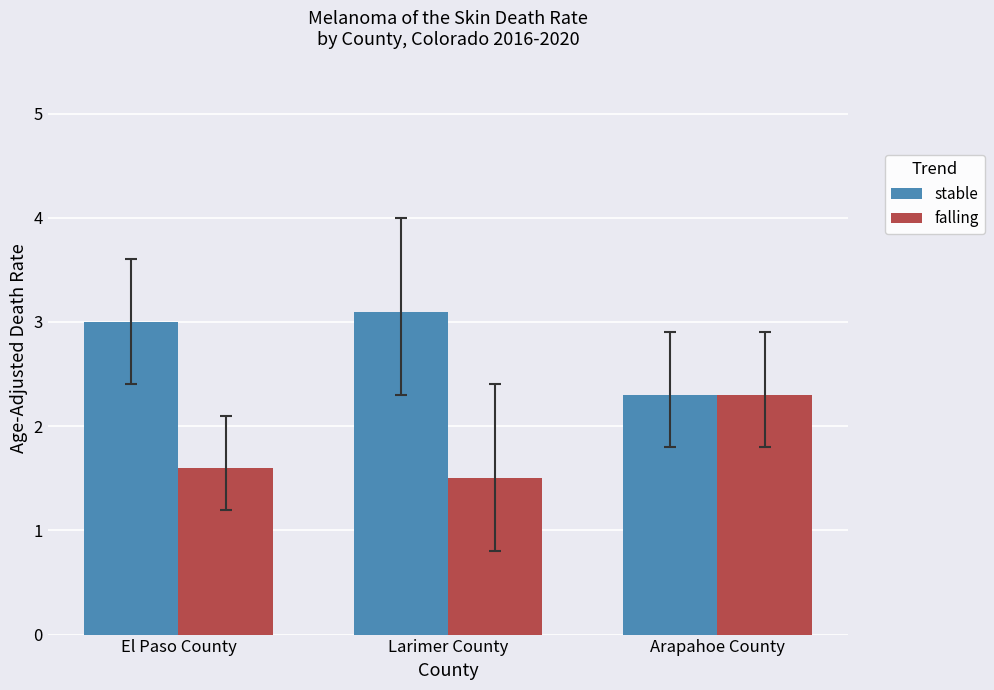

True or false: falling has a value of 1.5 at Larimer County.

True